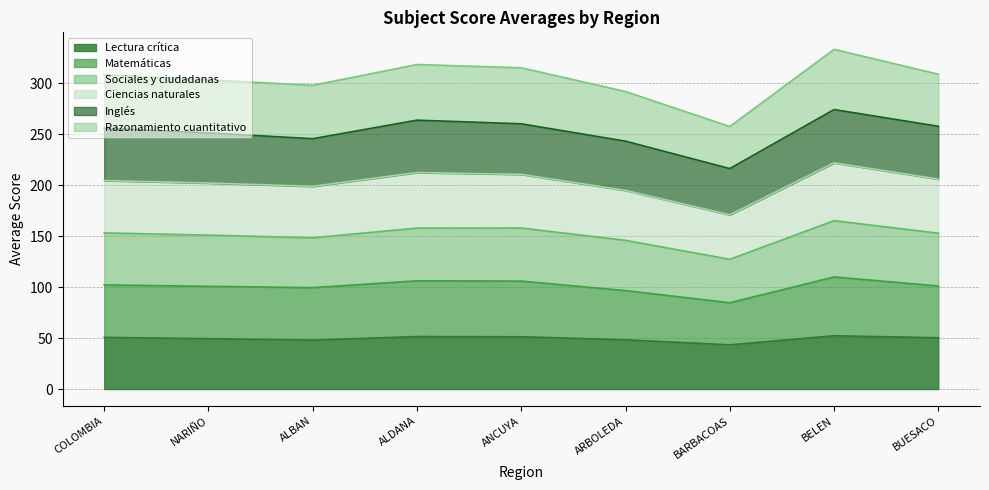

At which category is the sum across all series the highest?

BELEN